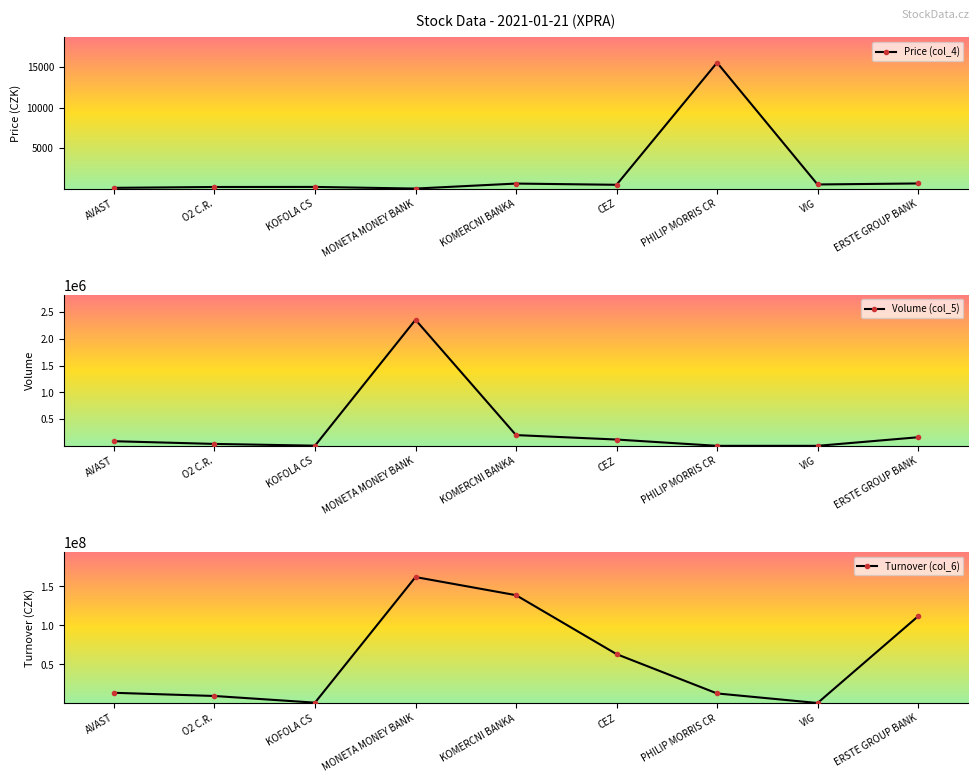

What are all the series names shown in the legend?

Price (col_4), Volume (col_5), Turnover (col_6)